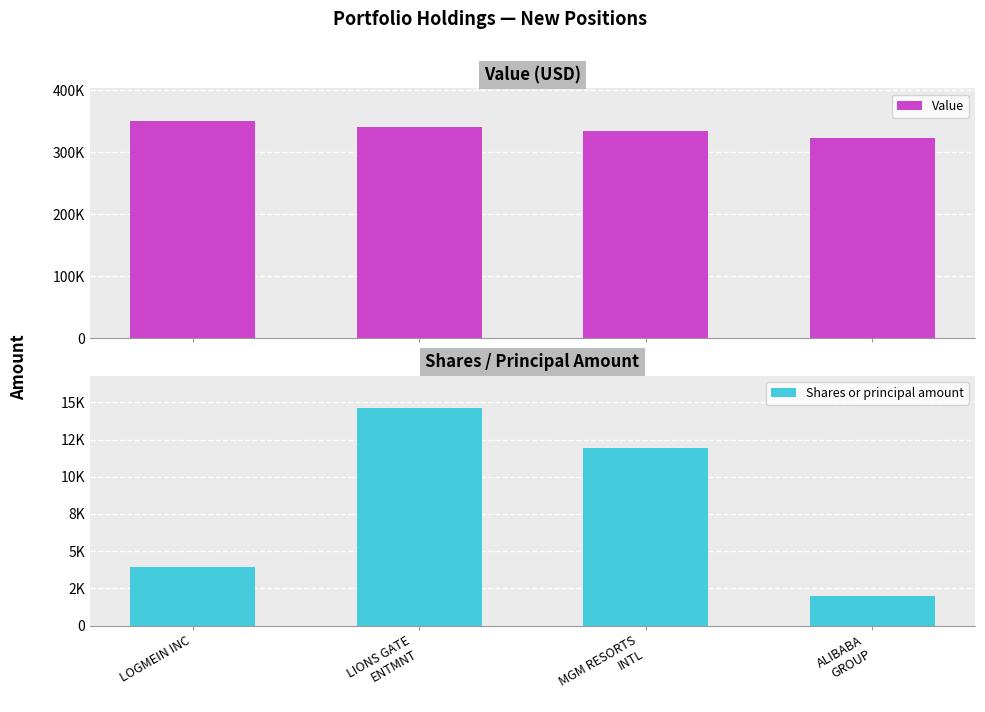

True or false: Value has a value of 43493847 at ALIBABA
GROUP.

False